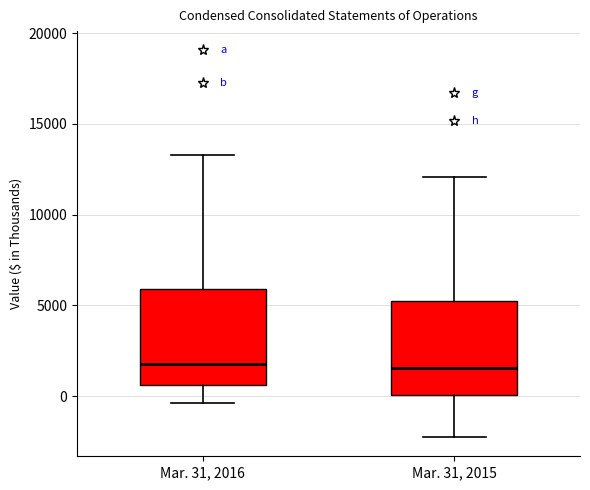

Reading left to right, transcribe this box plot: for each box, give where its median line is, the range the box spans, and where its two whiskers end, as read against the y-axis. The values are not printed on the chart, so give them approximately, as read against the axis.

Mar. 31, 2016: median 2000, box 500 to 6000, whiskers -500 to 13500
Mar. 31, 2015: median 1500, box 0 to 5000, whiskers -2500 to 12000